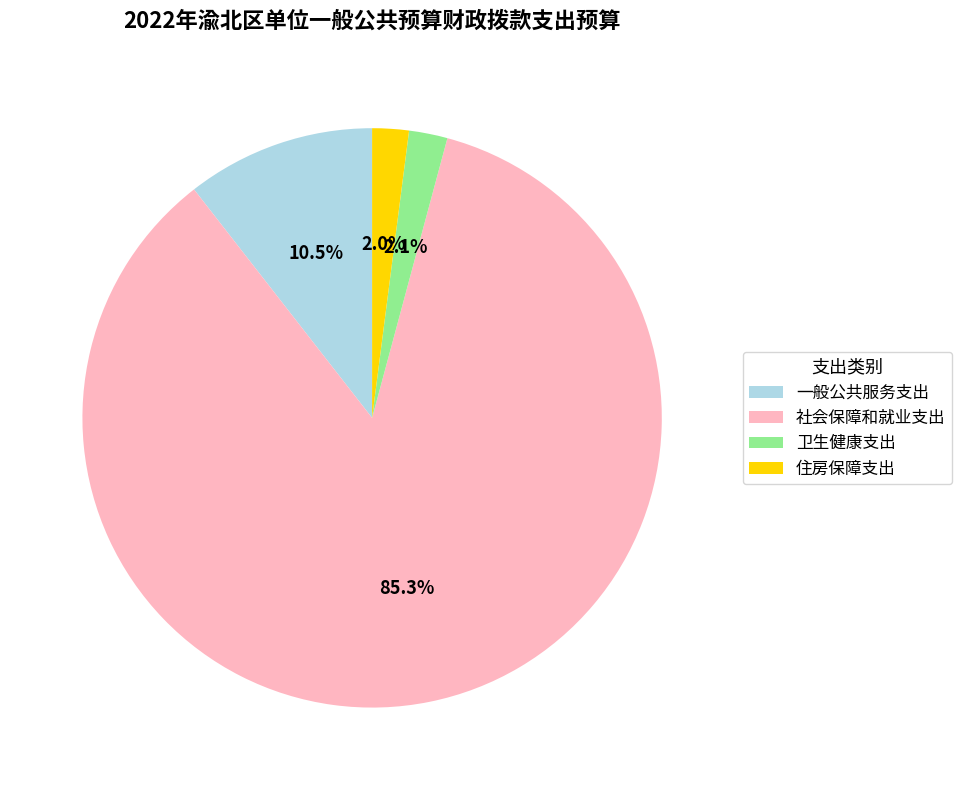

To the nearest percent, what is the difference between the 一般公共服务支出 and 社会保障和就业支出 slice percentages?

75%